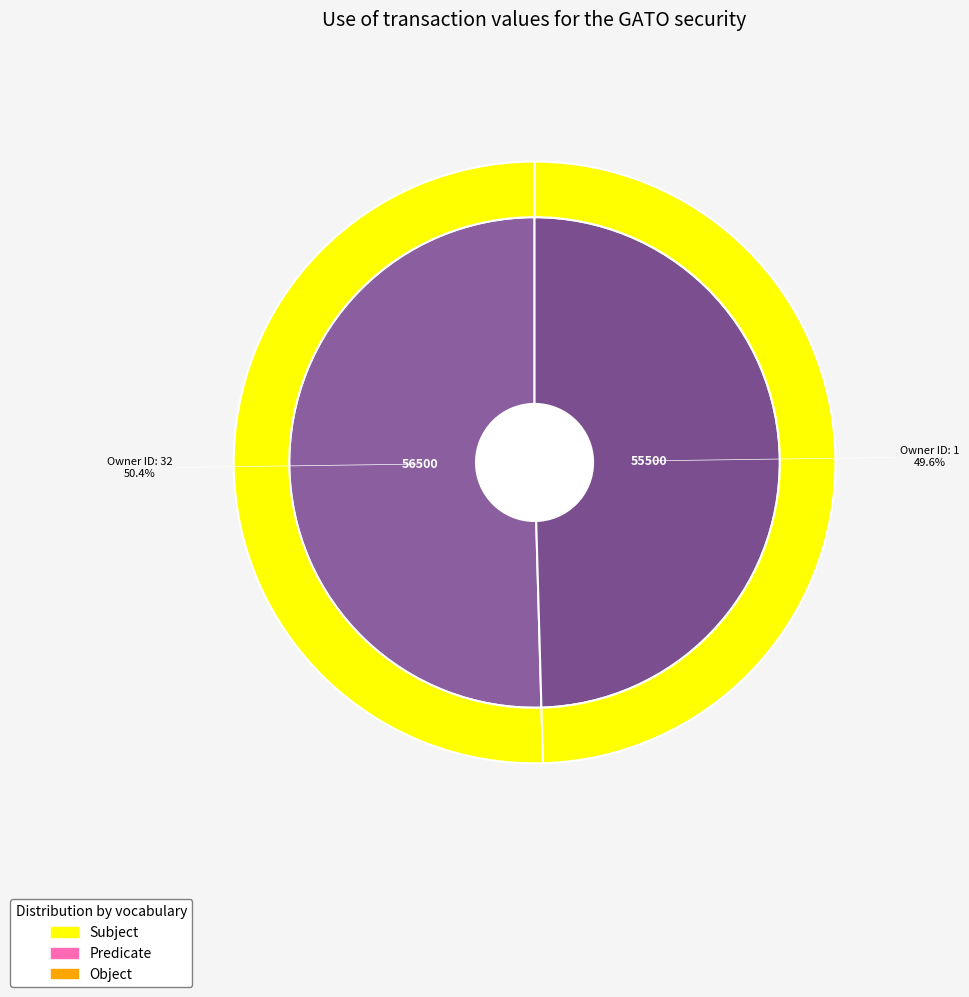

What is the largest slice in the pie chart?

32